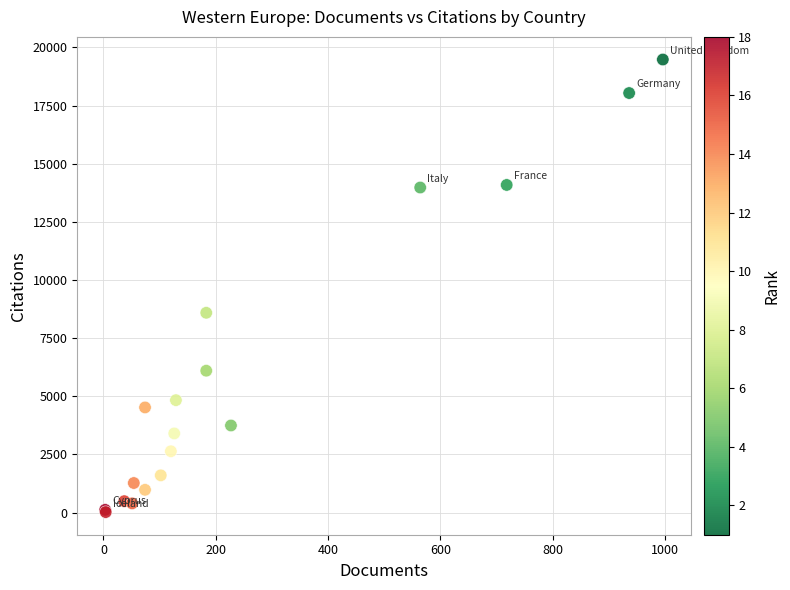

What Y value in the scatter plot is closest to 9752?

8592